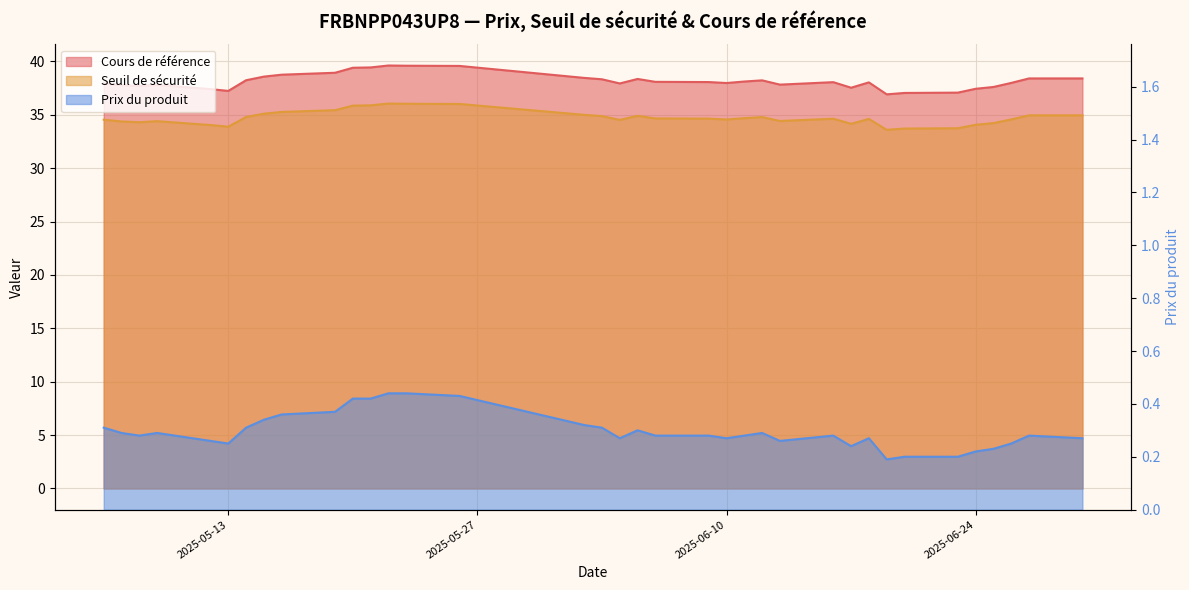

The value of Cours de référence at 2025-06-18 is 38.0. True or false?

True